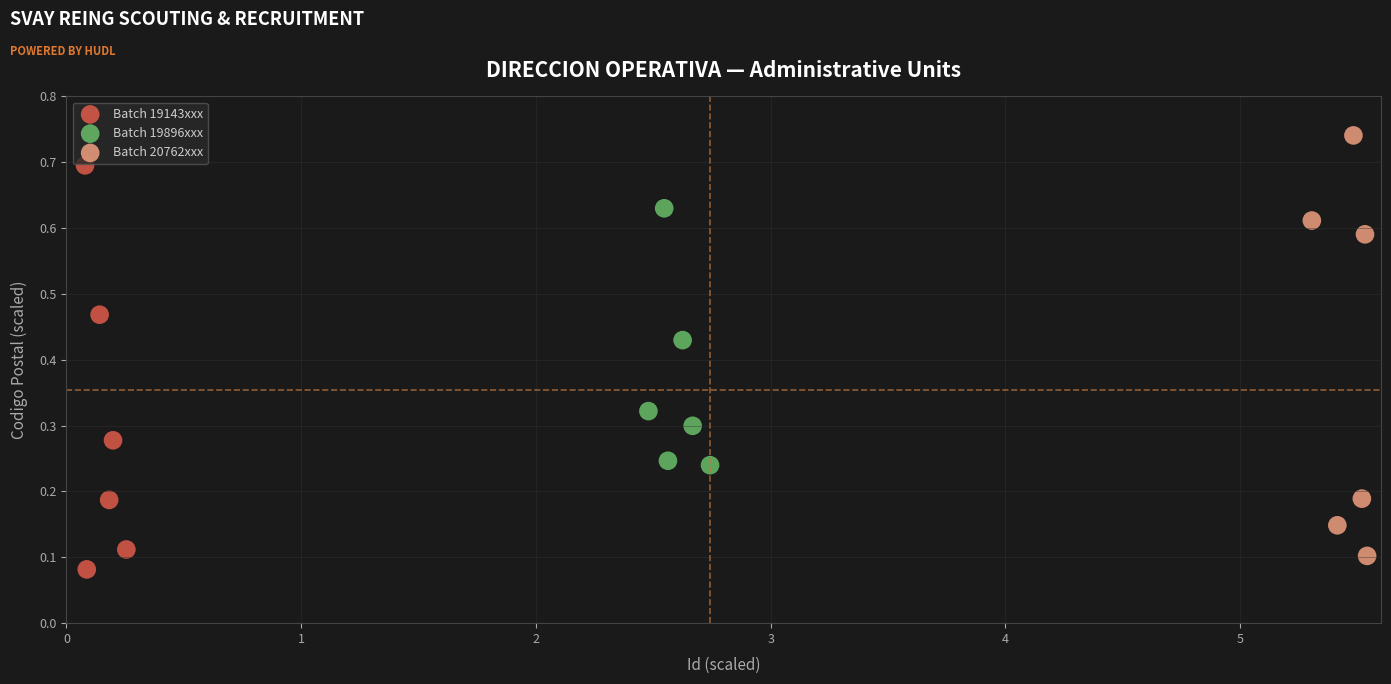

What are all the series names shown in the legend?

Batch 19143xxx, Batch 19896xxx, Batch 20762xxx